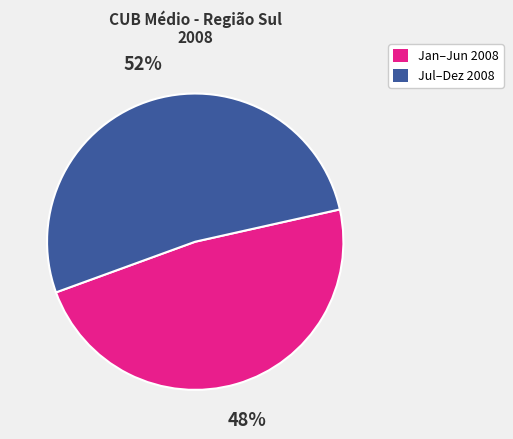

Is there a majority slice in this chart?

Yes